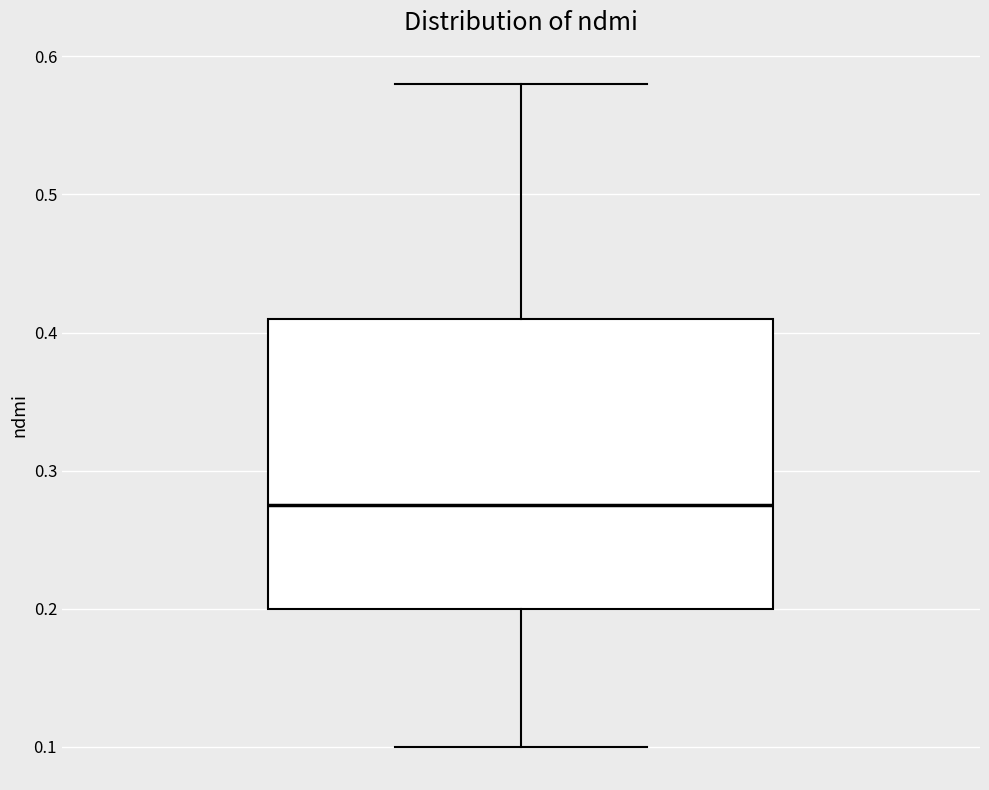

Transcribe this box plot: give where the median line is, the range the box spans, and where the two whiskers end, as read against the y-axis. The values are not printed on the chart, so give them approximately, as read against the axis.

median 0.28, box 0.20 to 0.41, whiskers 0.10 to 0.58